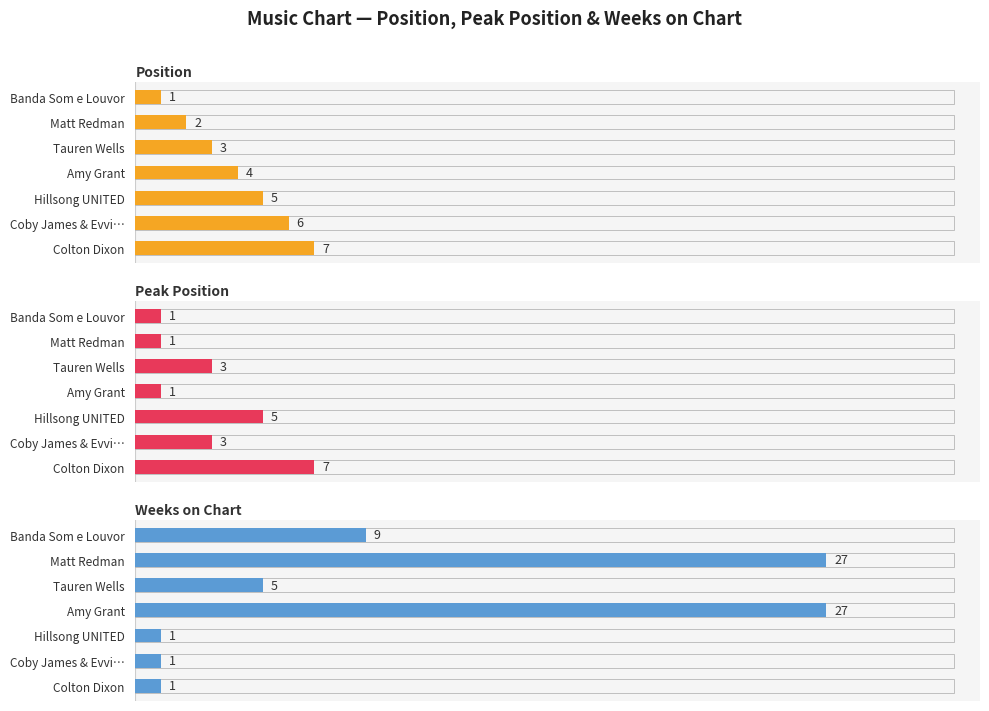

Reading left to right, list all the values displayed in this chart.

Position: 1	2	3	4	5	6	7
Peak Position: 1	1	3	1	5	3	7
Weeks on Chart: 9	27	5	27	1	1	1